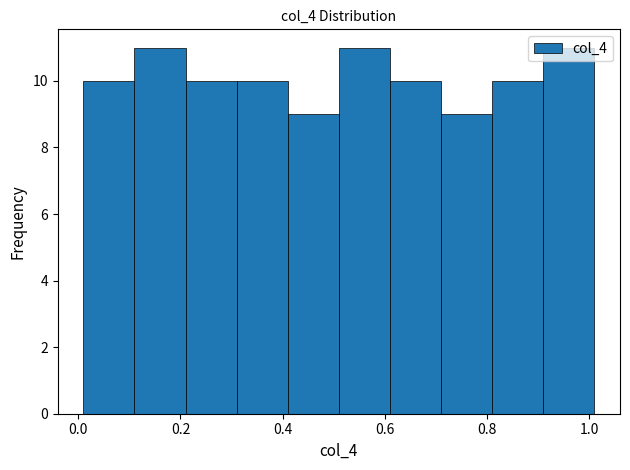

Reading left to right, transcribe this chart: for each bar, give the range it covers on the x-axis and its height. Neither the bar edges nor the heights are printed on the chart, so give them approximately, as read against the axes.

0.01 to 0.11: 10
0.11 to 0.21: 11
0.21 to 0.31: 10
0.31 to 0.41: 10
0.41 to 0.51: 9
0.51 to 0.61: 11
0.61 to 0.71: 10
0.71 to 0.81: 9
0.81 to 0.91: 10
0.91 to 1.01: 11